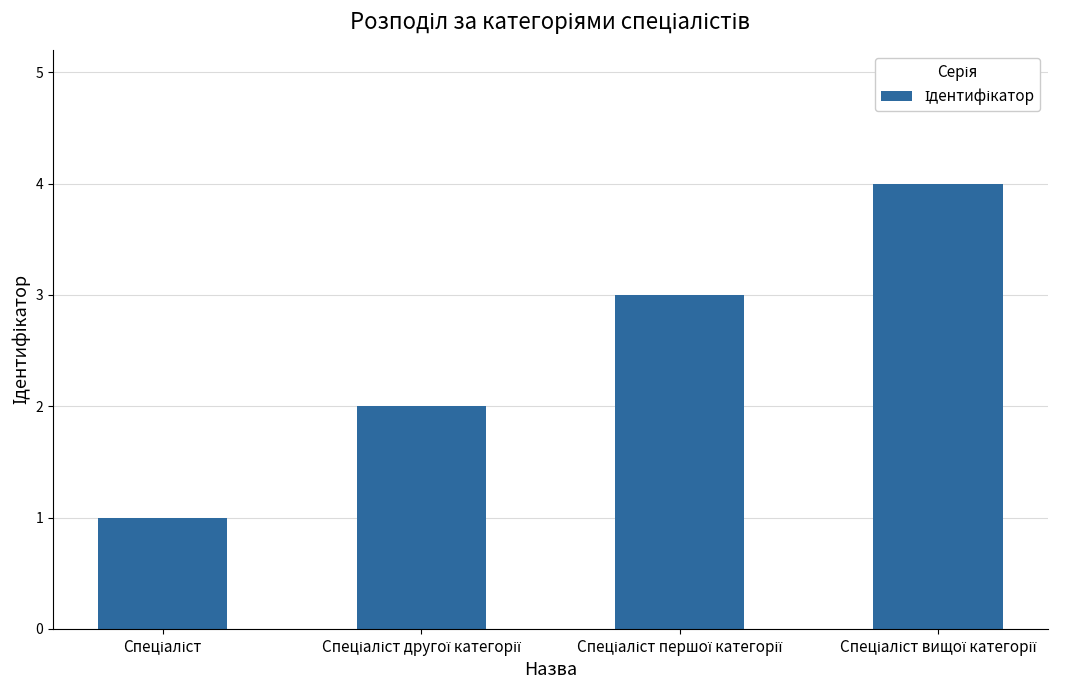

What is the difference between the second highest and second lowest values?

1